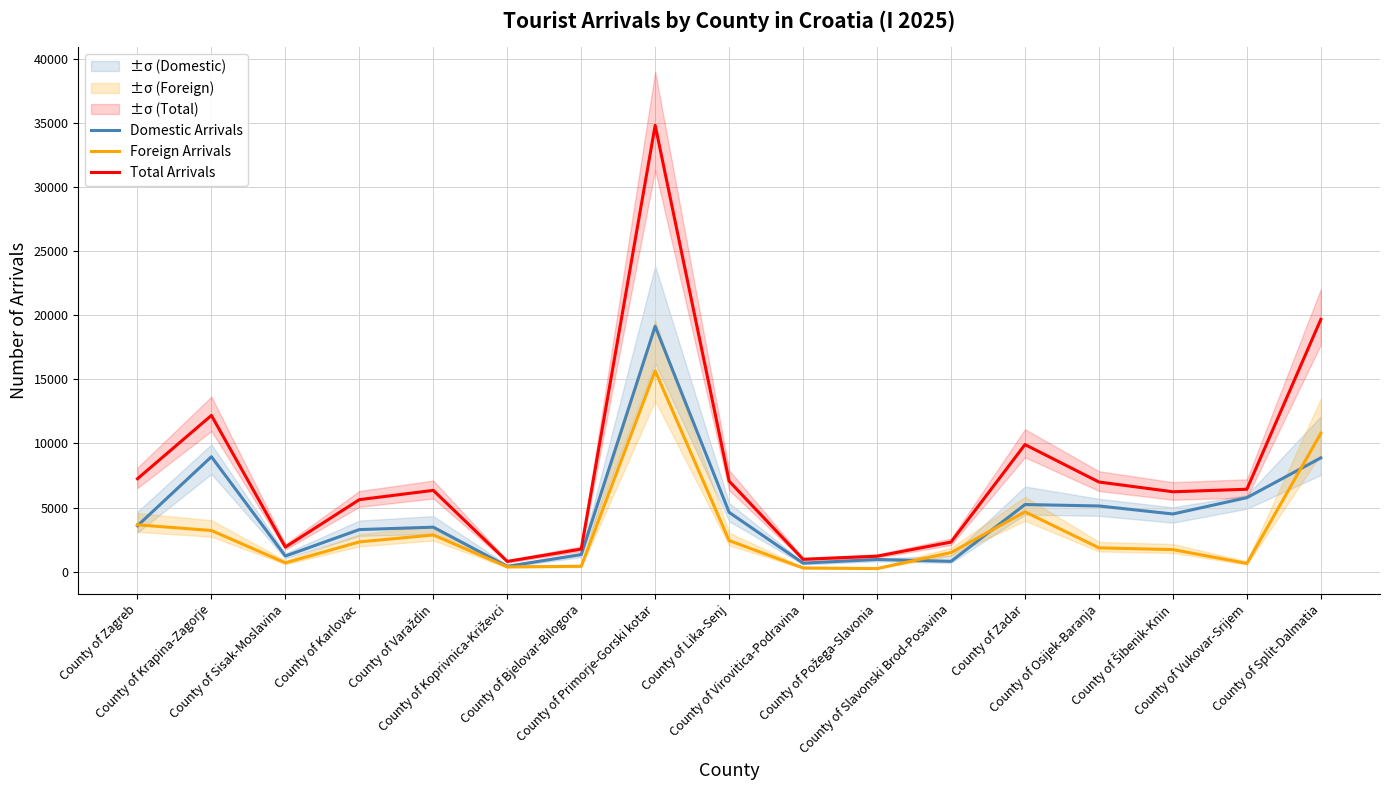

What is the difference between the second highest and second lowest values in the Total Arrivals series?

18696